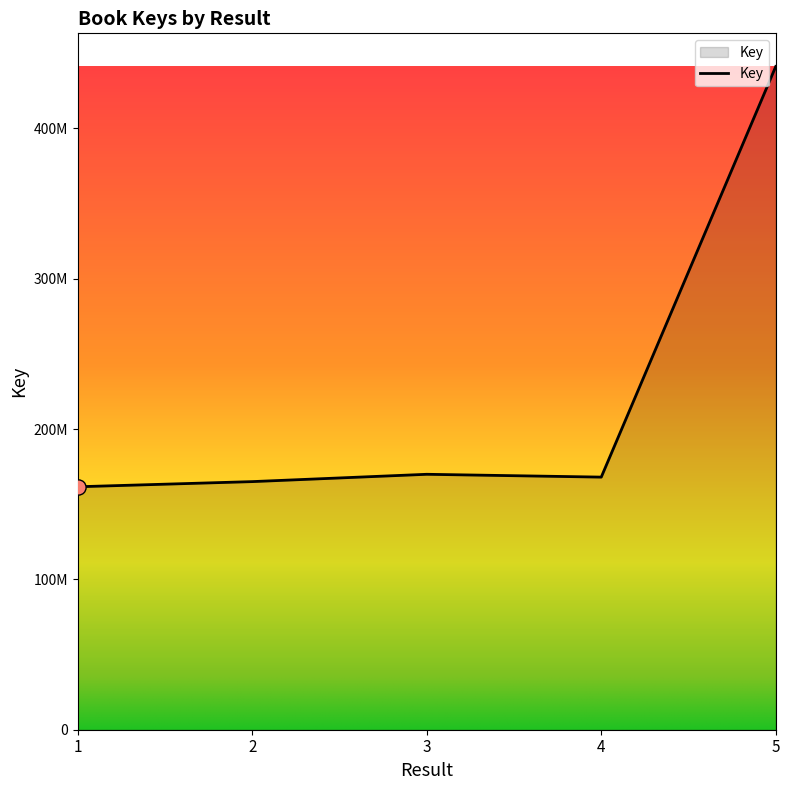

Which has a higher value, 5 or 4?

5